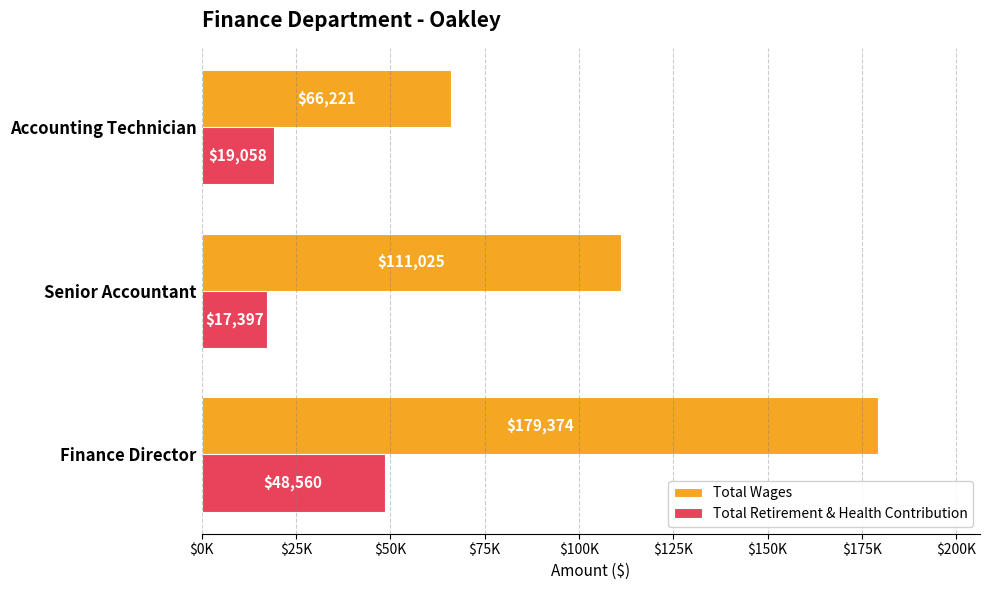

What are all the series names shown in the legend?

Total Wages, Total Retirement & Health Contribution